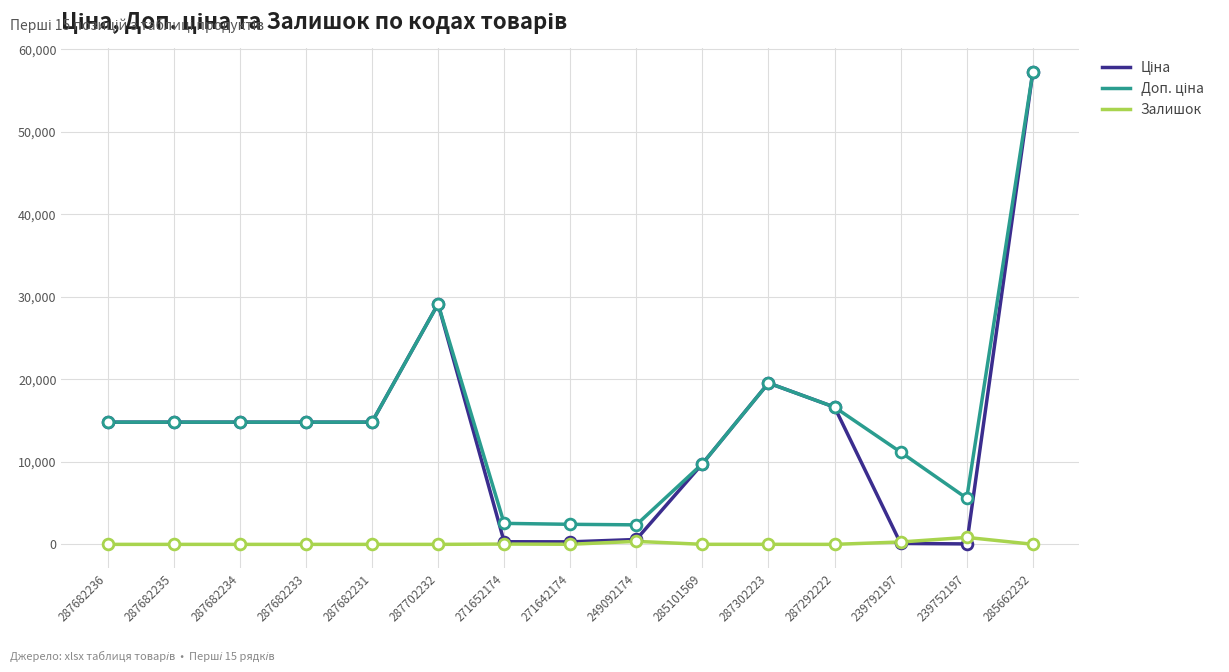

What is the total value across all series at 287682235?

29635.2